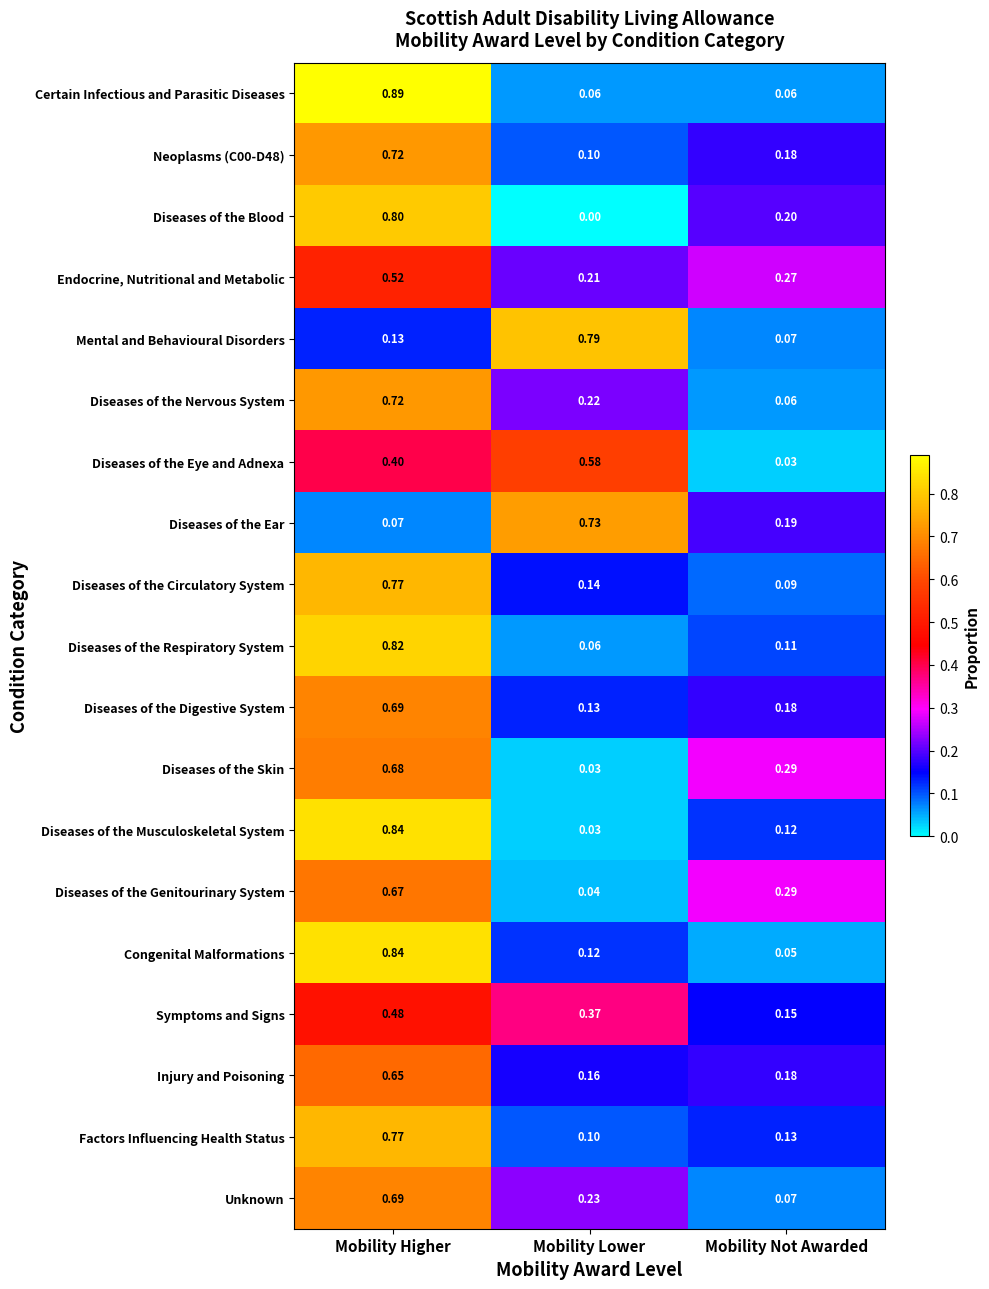

List the labels in order of Diseases of the Ear value, smallest first.

Mobility Higher, Mobility Not Awarded, Mobility Lower